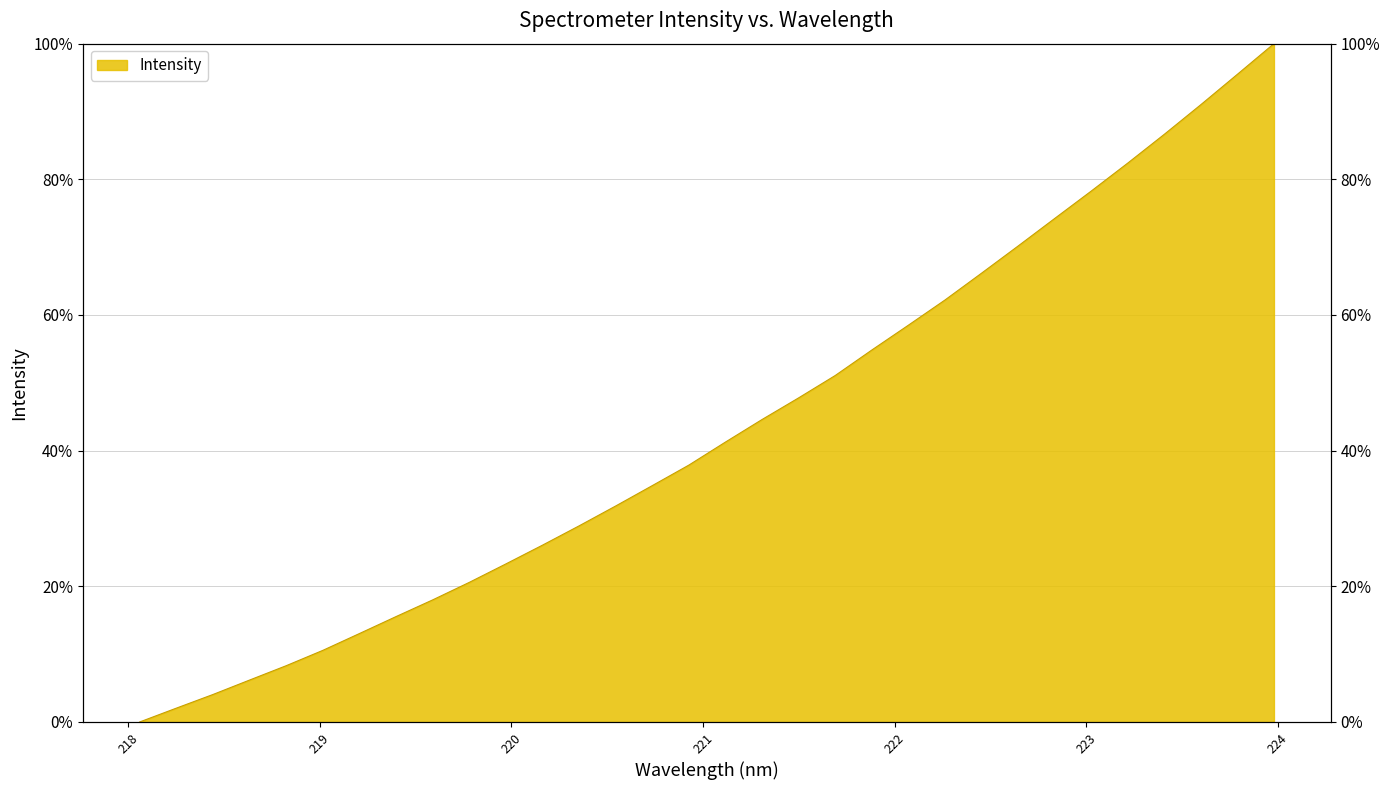

Approximately how many times larger is the value at 220.5444 compared to 223.5987?

0.3